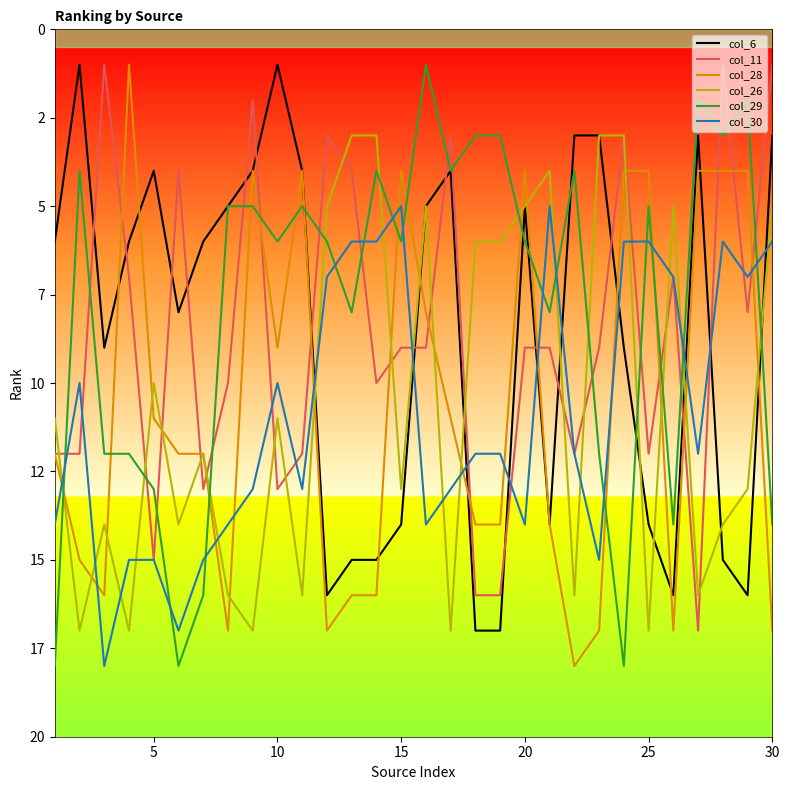

Is this an area chart (filled region under the line)?

No